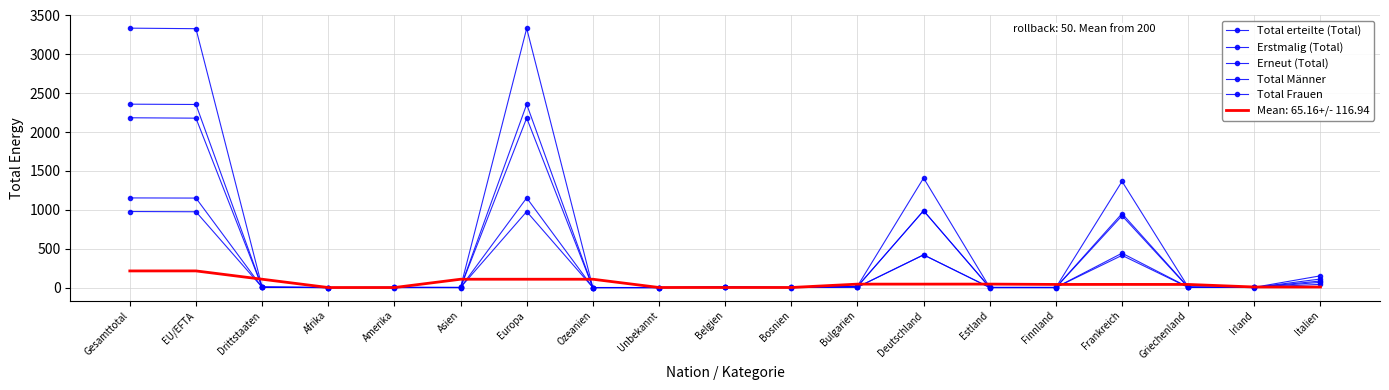

True or false: Total Frauen and Total Männer cross at least once.

True